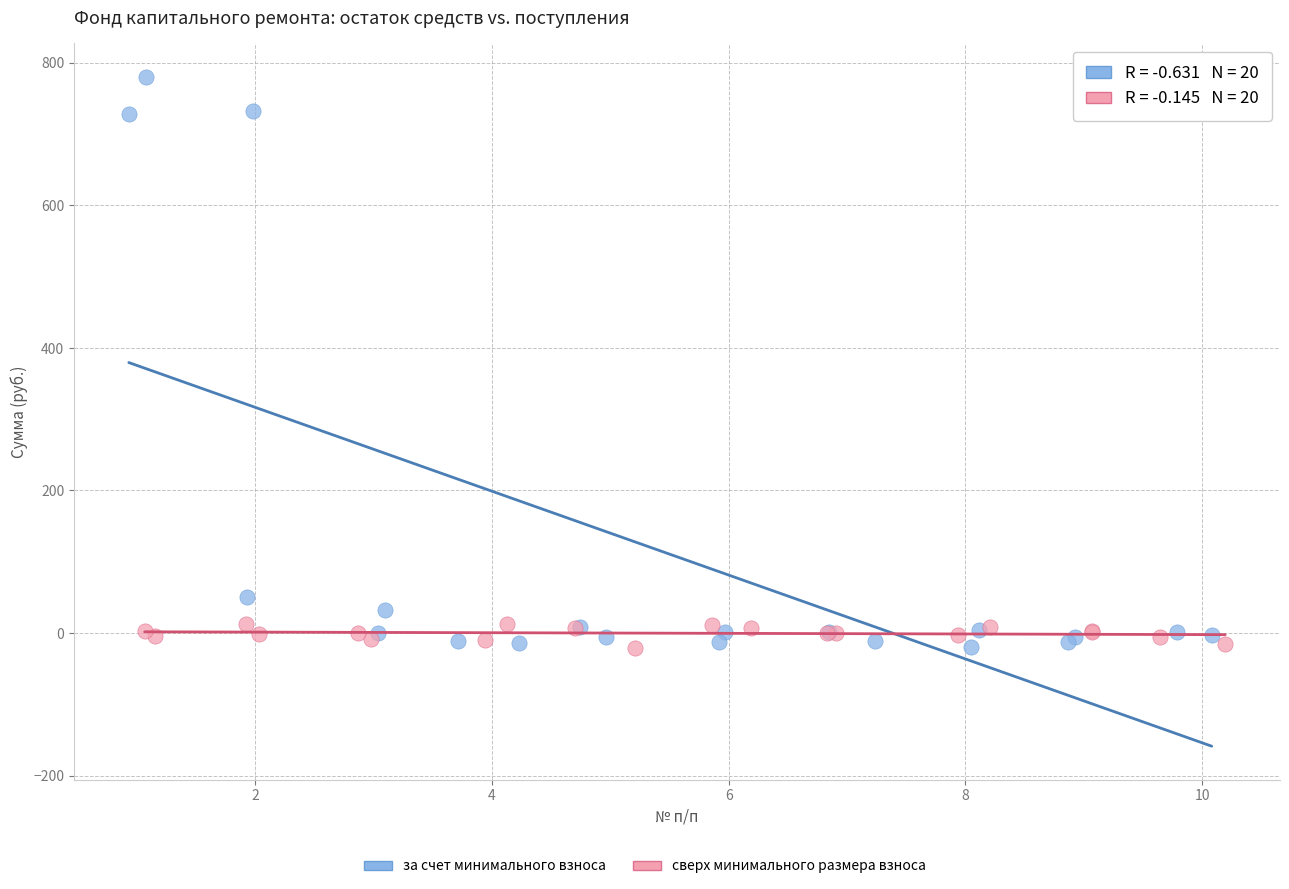

Which series reaches the maximum Y coordinate?

за счет минимального взноса